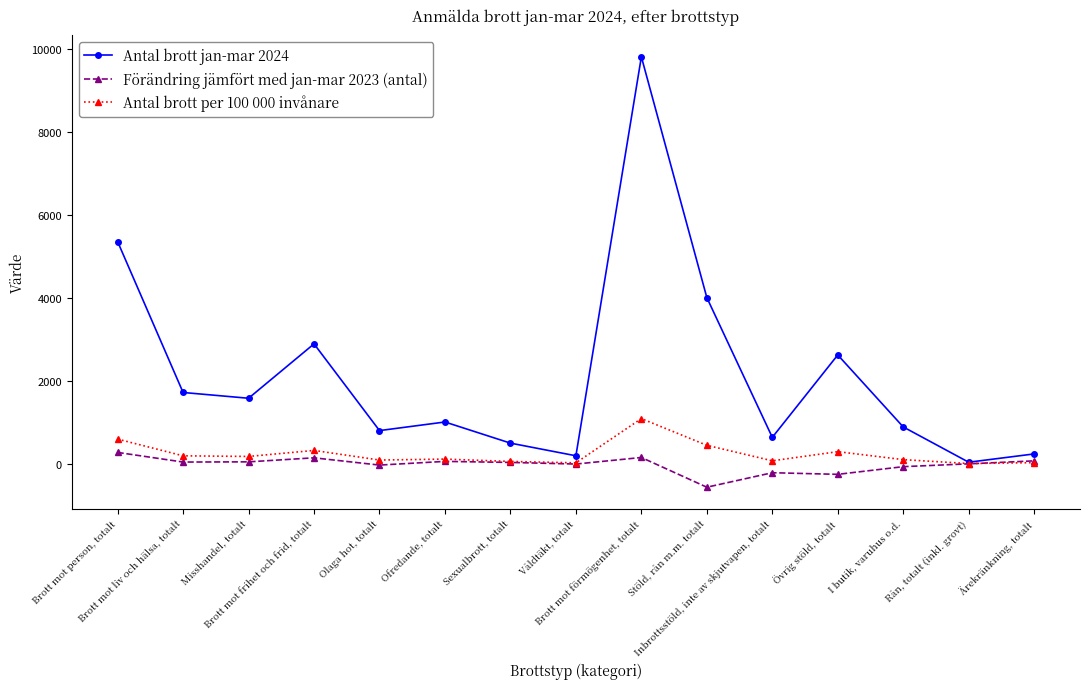

What is the maximum value for Antal brott jan-mar 2024?

9802.0